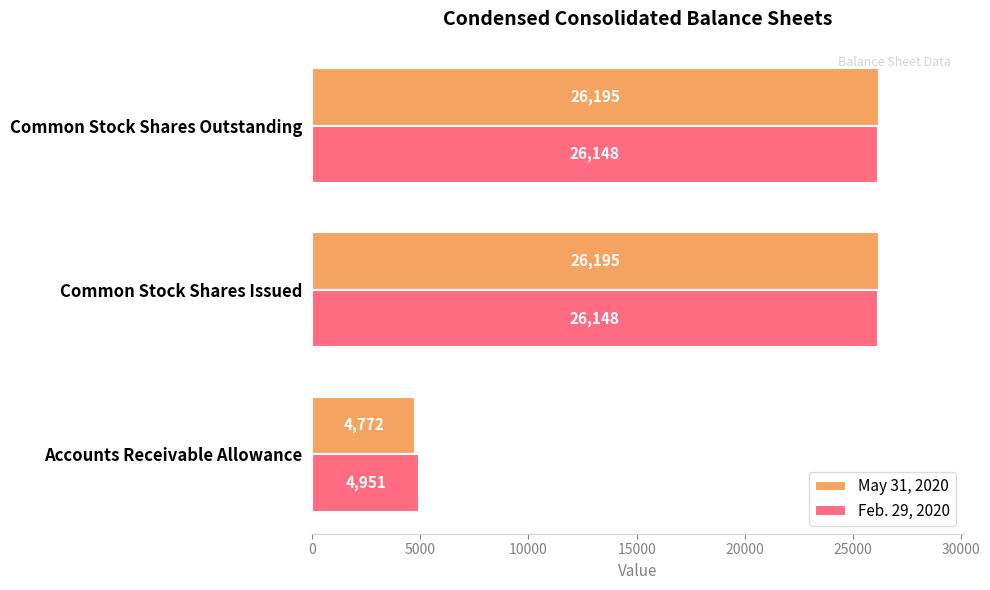

True or false: Feb. 29, 2020 has a value of 26148 at Common Stock Shares Issued.

True